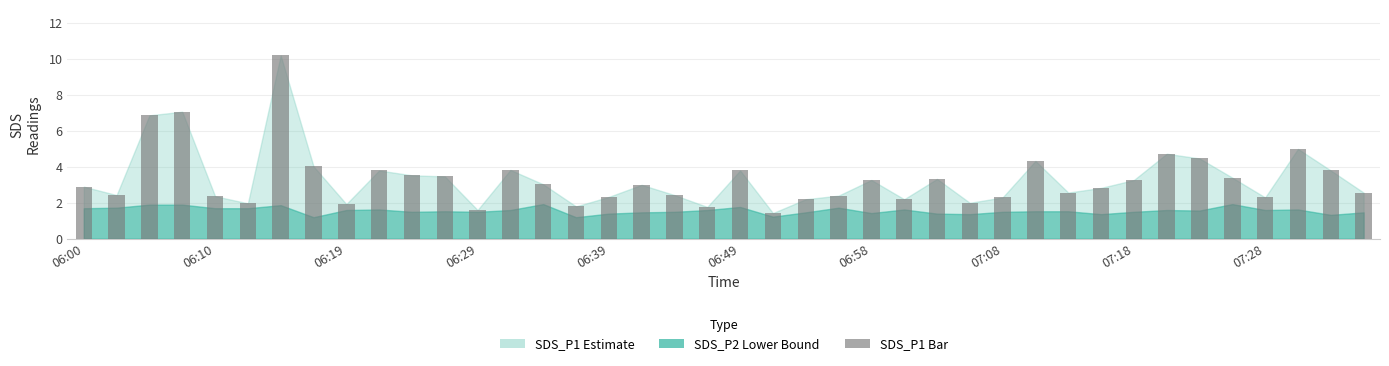

What is the sum of all values?

132.6